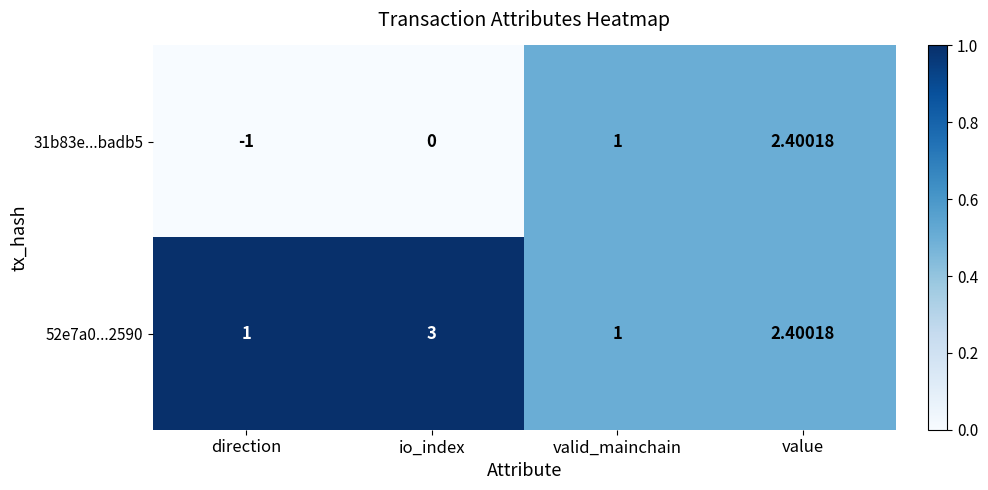

Which label corresponds to the largest value in the chart?

io_index